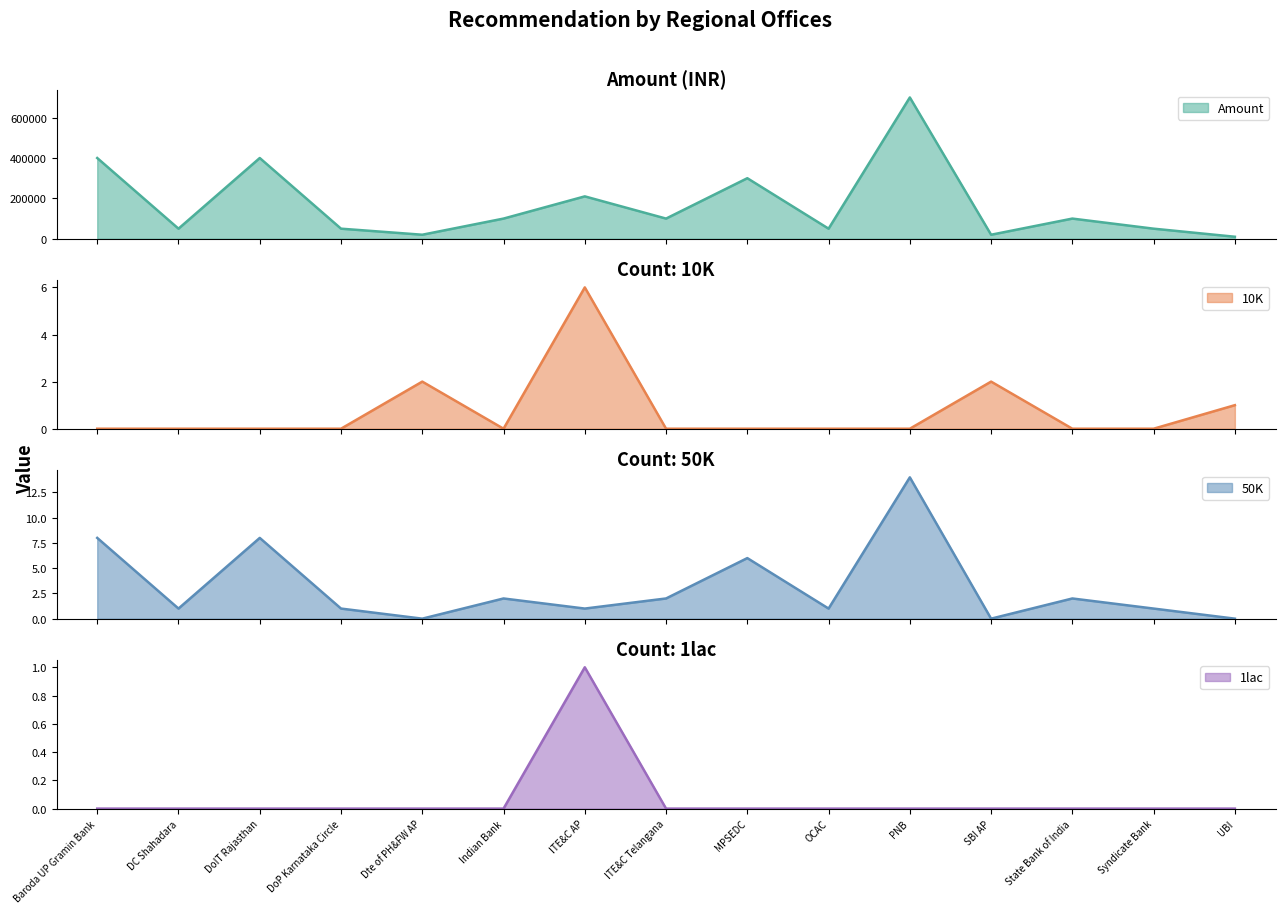

Which series ends up on top after the final intersection of 50K and 10K?

10K